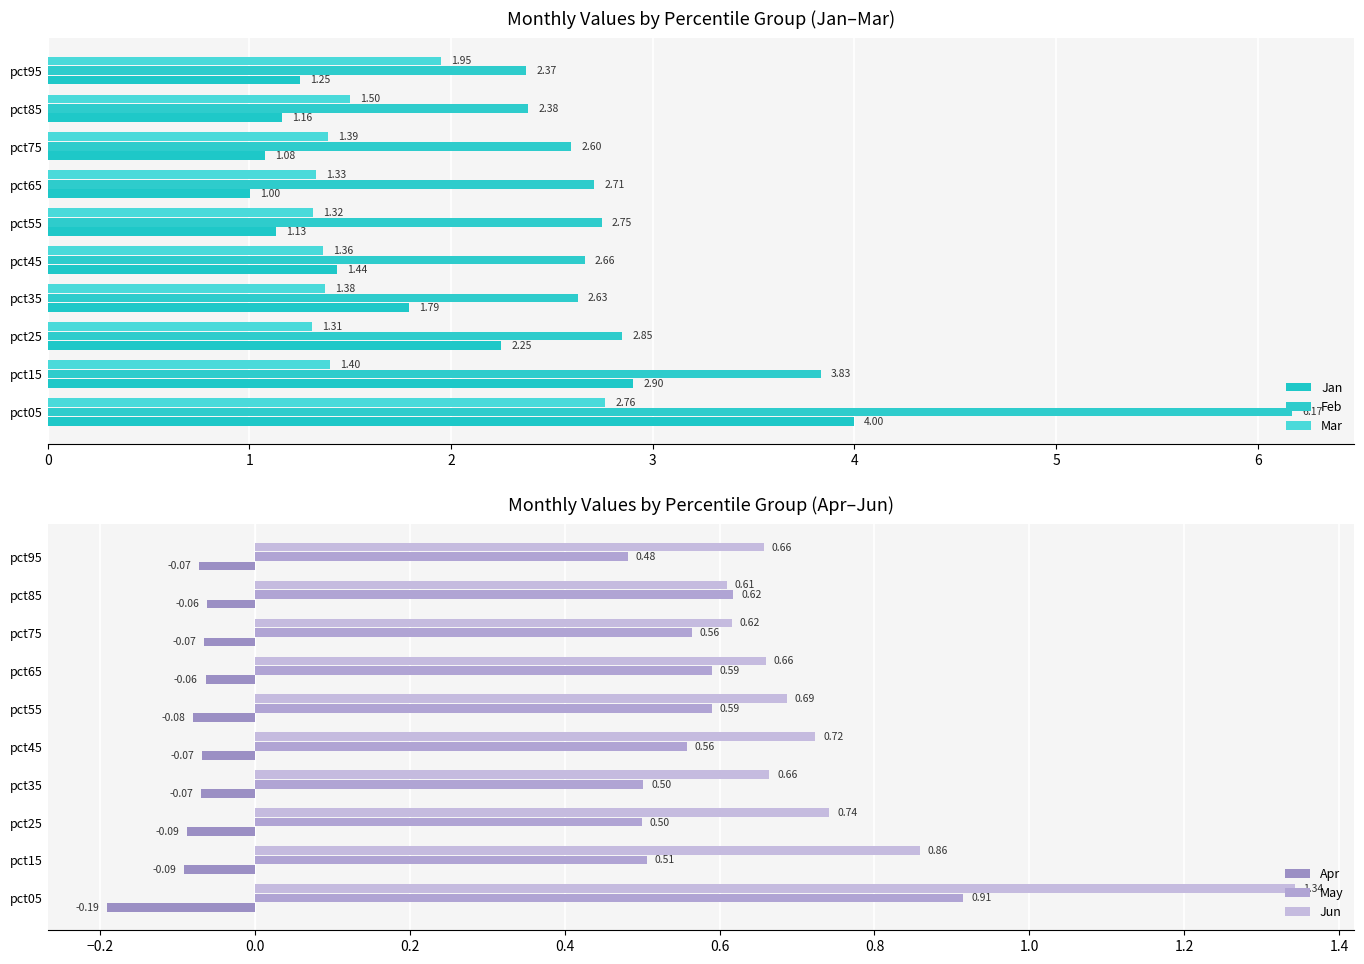

Reading left to right, extract all data points from this chart.

Jan: 4.0	2.9	2.2	1.8	1.4	1.1	1.0	1.1	1.2	1.3
Feb: 6.2	3.8	2.8	2.6	2.7	2.7	2.7	2.6	2.4	2.4
Mar: 2.8	1.4	1.3	1.4	1.4	1.3	1.3	1.4	1.5	1.9
Apr: -0.2	-0.1	-0.1	-0.1	-0.1	-0.1	-0.1	-0.1	-0.1	-0.1
May: 0.9	0.5	0.5	0.5	0.6	0.6	0.6	0.6	0.6	0.5
Jun: 1.3	0.9	0.7	0.7	0.7	0.7	0.7	0.6	0.6	0.7